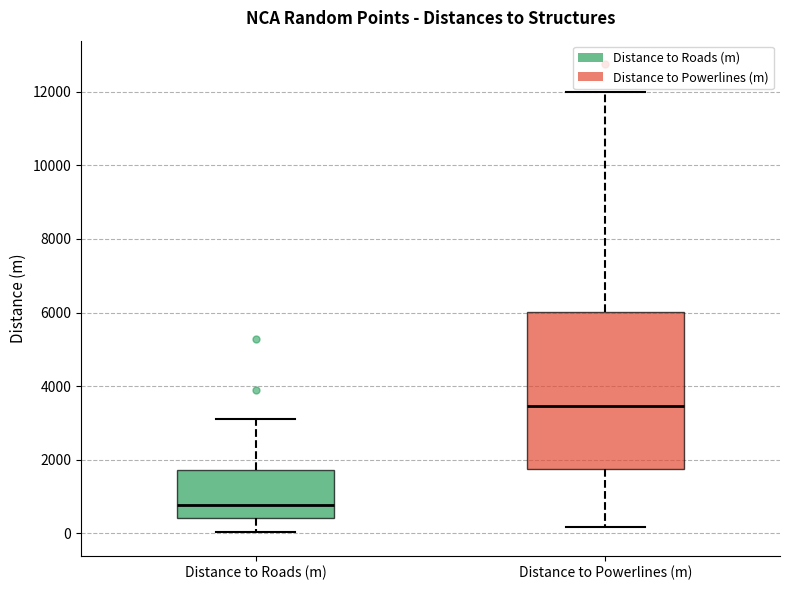

Which box is the tallest, from its lower edge to its upper edge?

Distance to Powerlines (m)